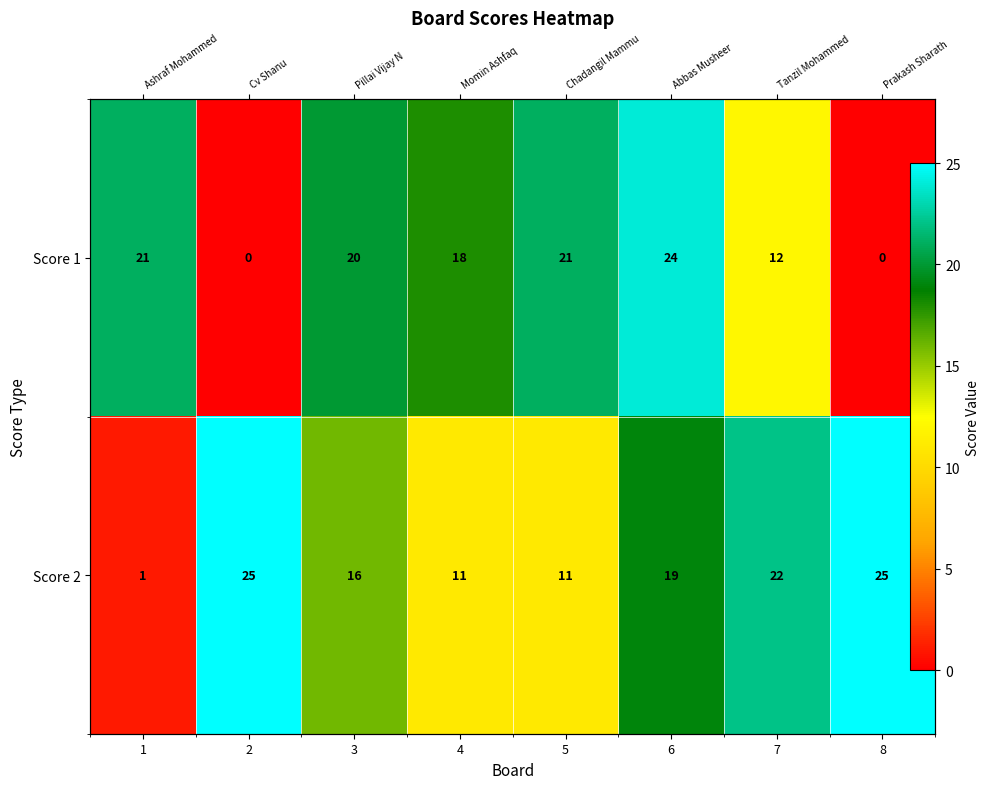

Count the Score 2 values in the range 11 to 25.

7